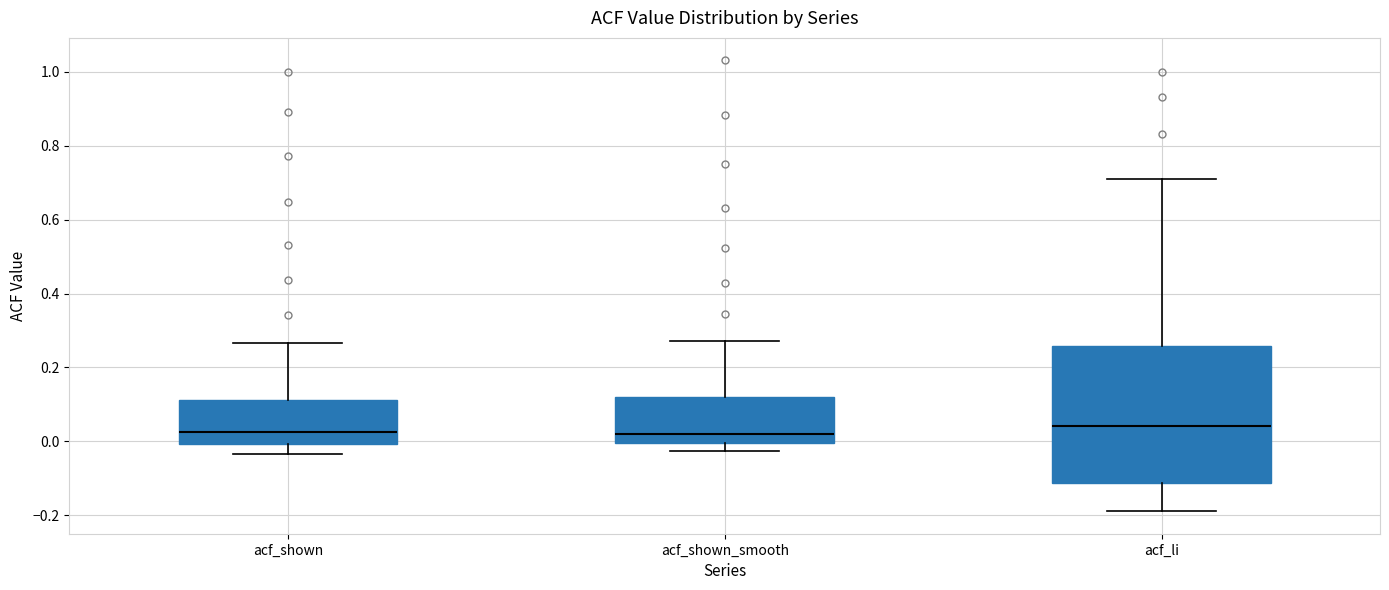

Reading left to right, read every box against the y-axis: the position of its median line, the range the box covers, and the ends of its whiskers. The values are not printed on the chart, so give them approximately, as read against the axis.

acf_shown: median 0.02, box 0.00 to 0.12, whiskers -0.04 to 0.26
acf_shown_smooth: median 0.02, box 0.00 to 0.12, whiskers -0.02 to 0.28
acf_li: median 0.04, box -0.12 to 0.26, whiskers -0.18 to 0.70